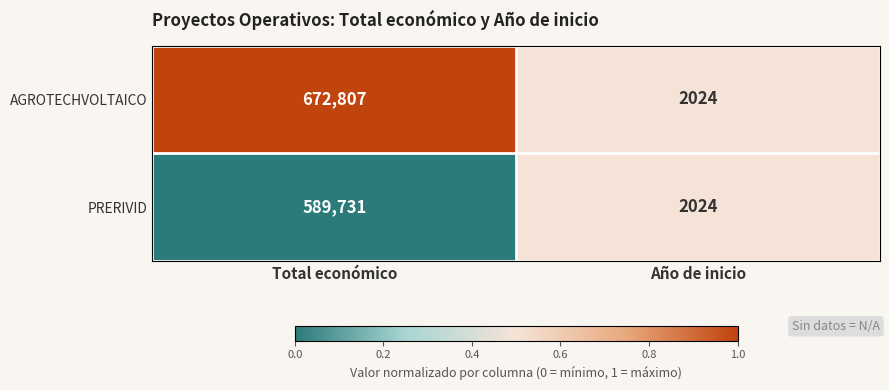

The value of AGROTECHVOLTAICO at Total económico is 672807. True or false?

True